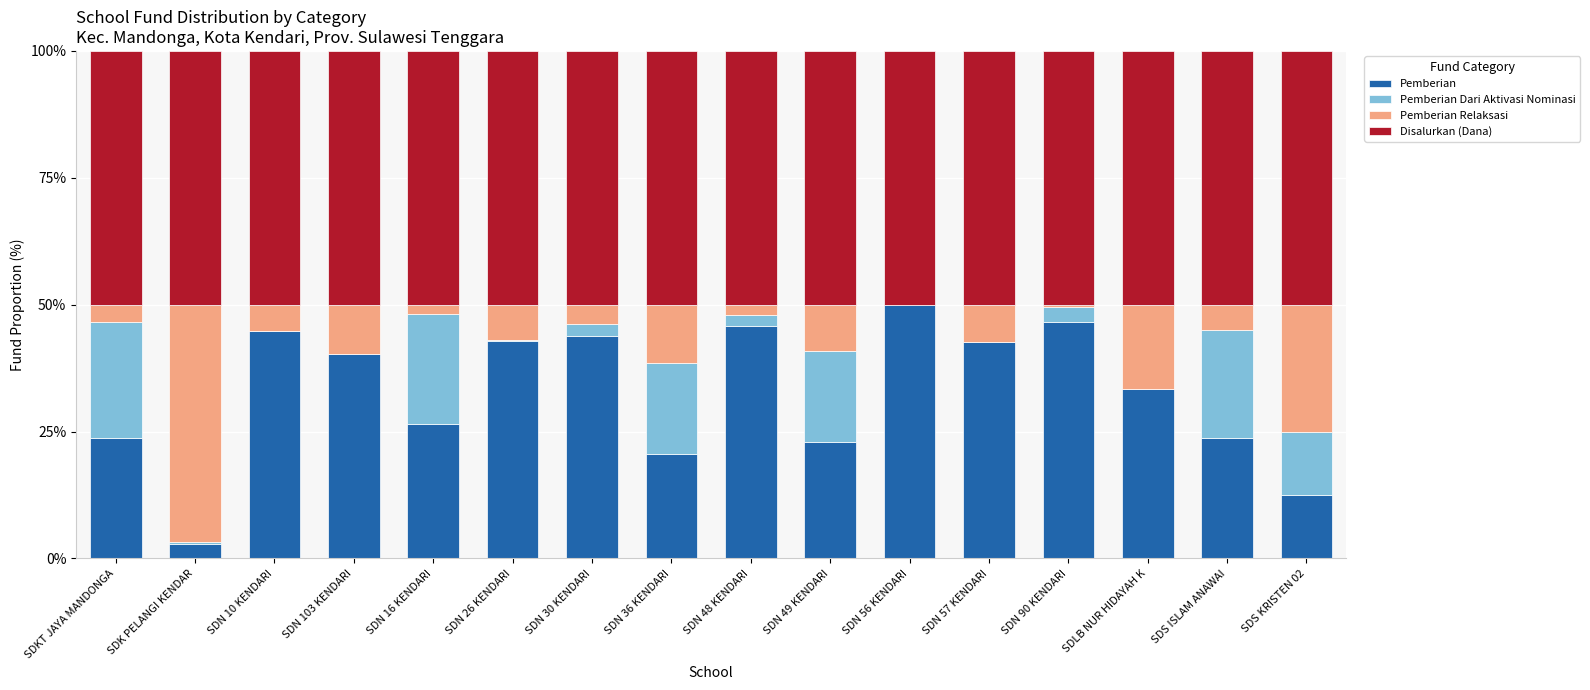

The value of Pemberian at SDN 30 KENDARI is 43.8. True or false?

True